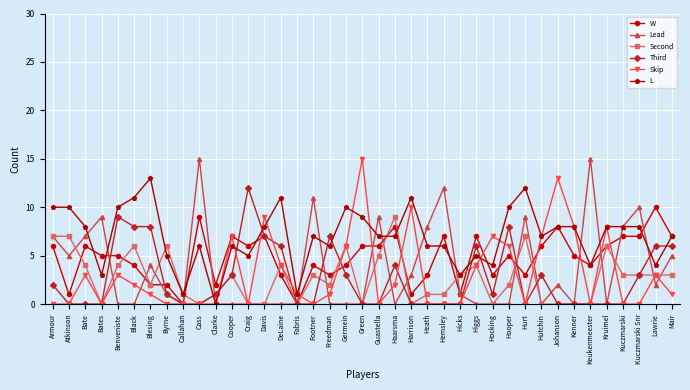

True or false: Skip has more than 2 interior local peaks.

True